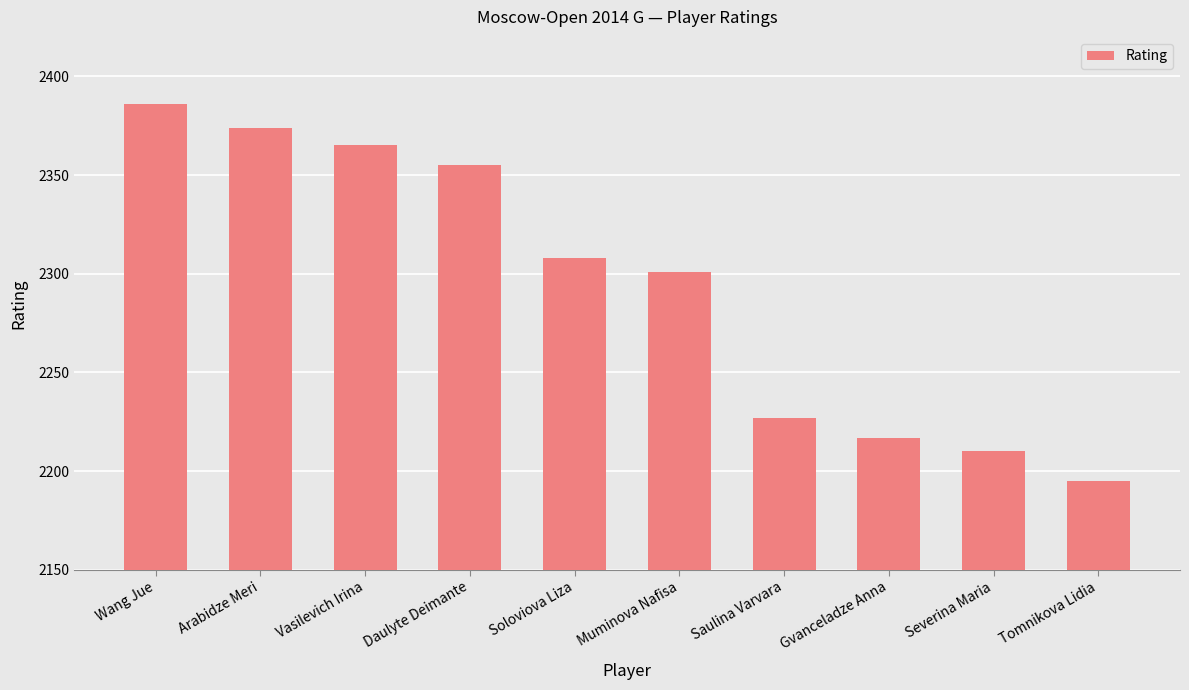

What is the minimum value shown in the chart?

2195